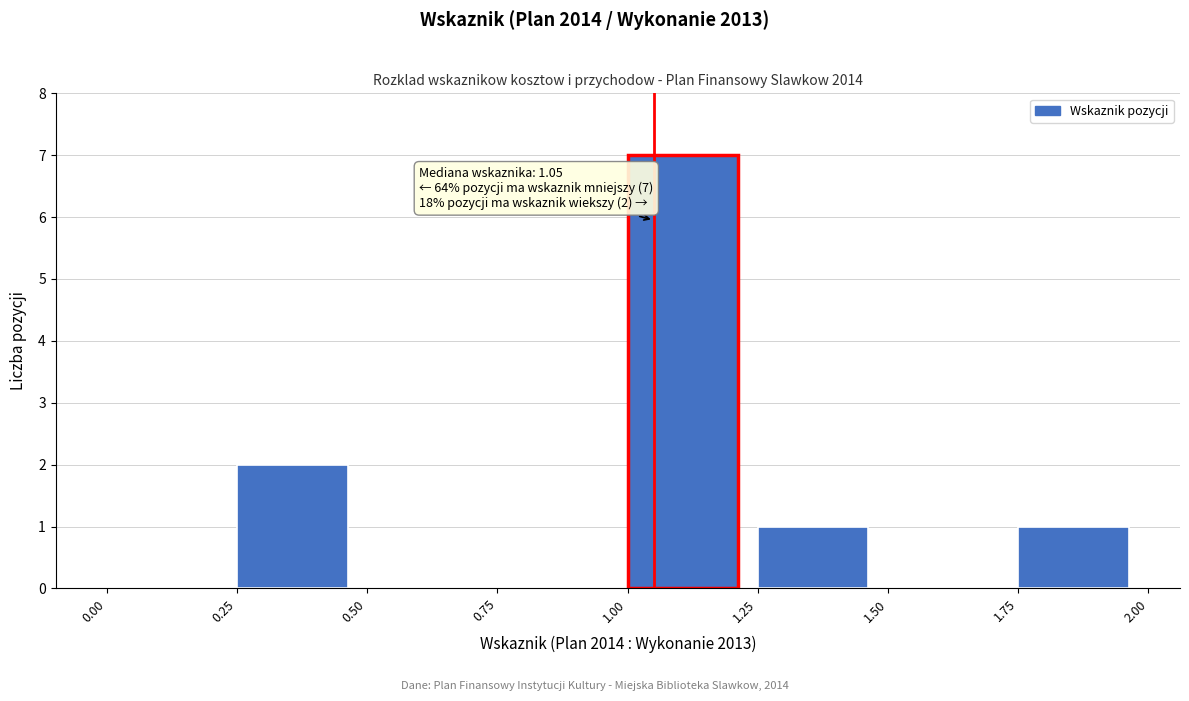

Which range on the x-axis has the tallest bar?

1.00 to 1.25